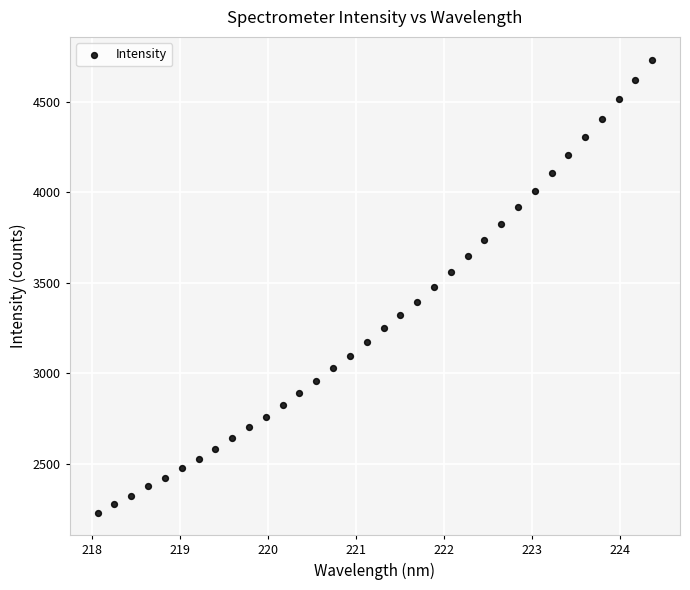

What is the range of Y values (max minus min)?

2502.0